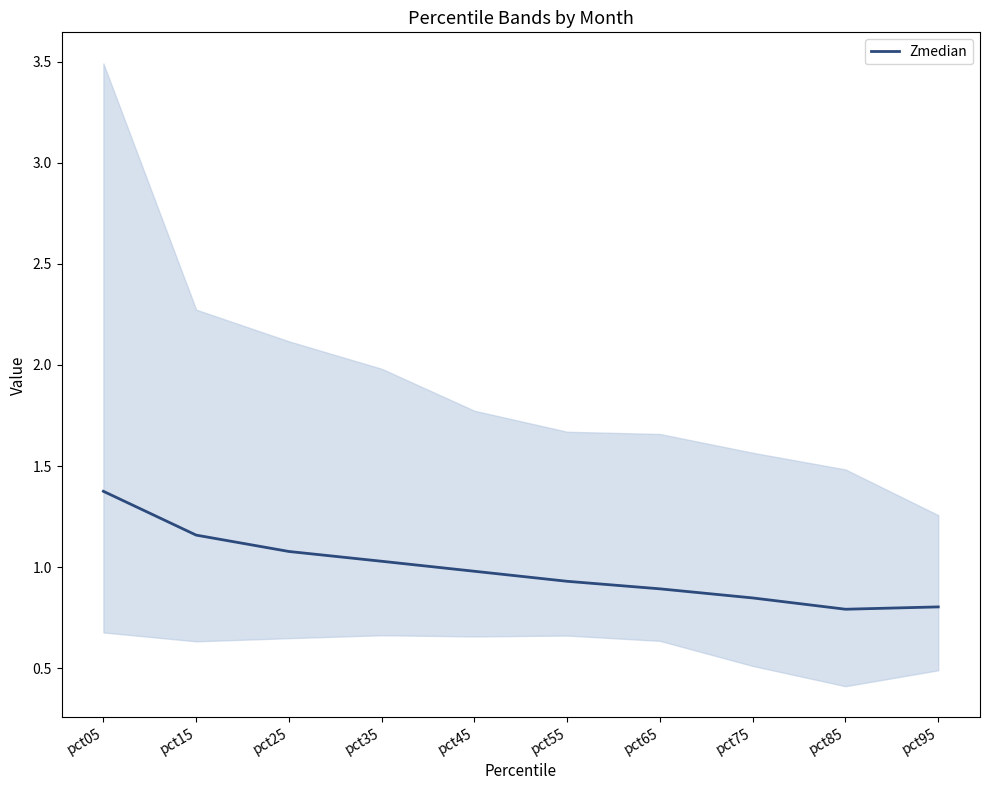

Which has a higher value, pct05 or pct25?

pct05